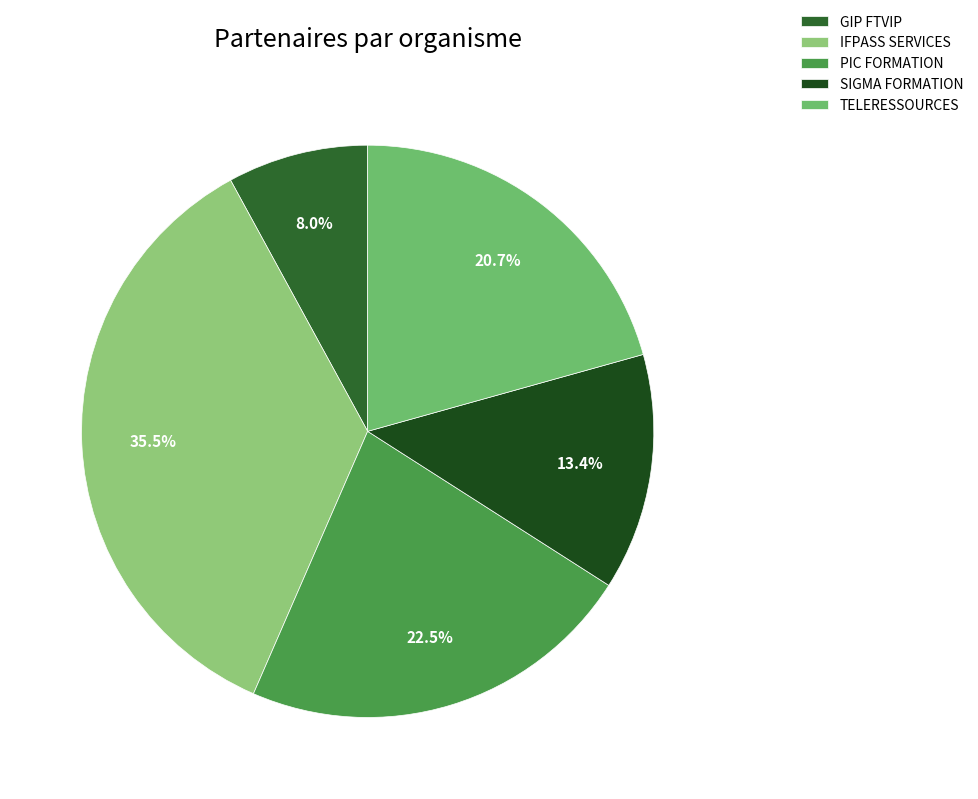

To the nearest percent, what is the combined percentage of TELERESSOURCES and GIP FTVIP?

29%